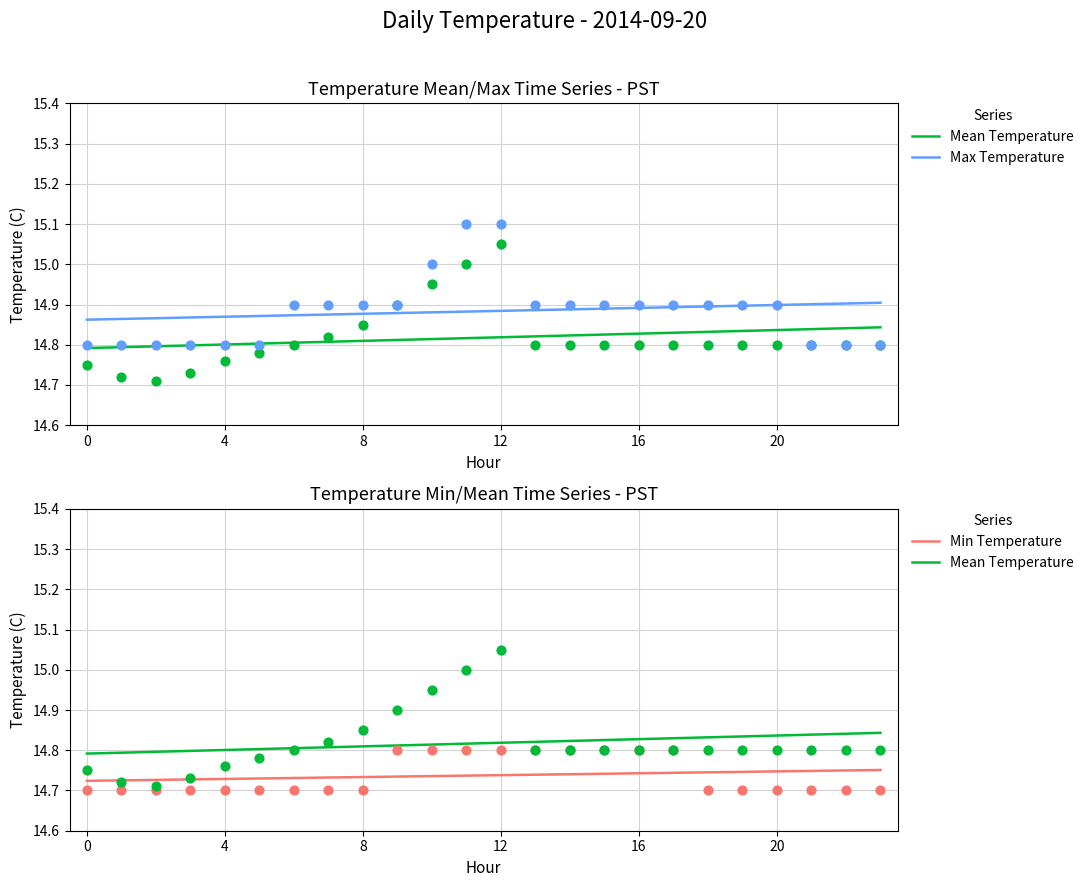

Which series has the largest total across all categories?

Max Temperature